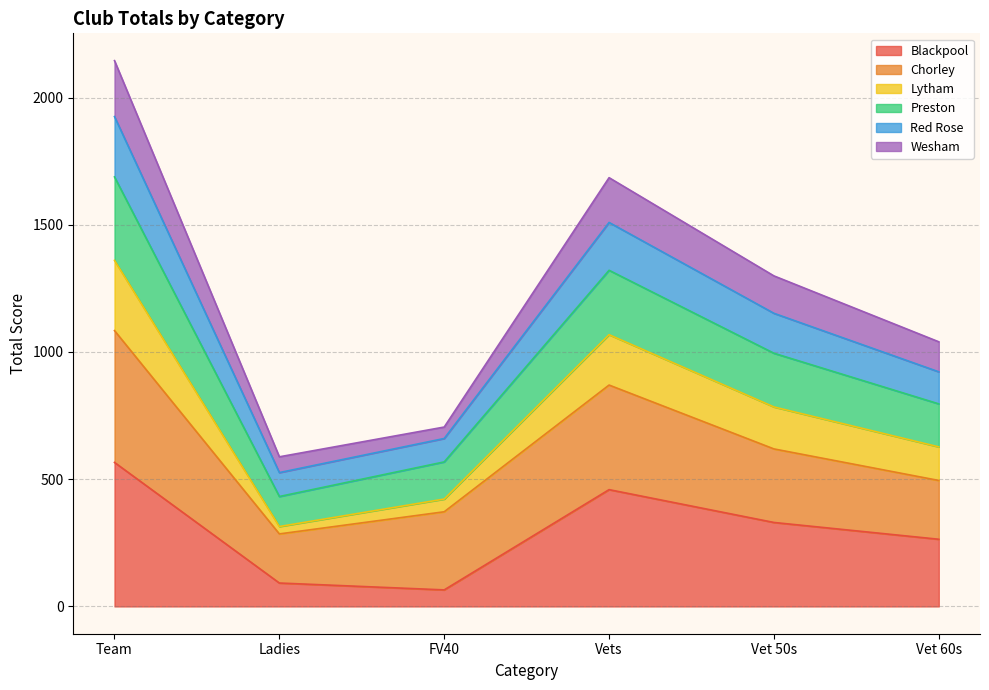

Read the Blackpool value at Vet 50s, to the nearest 50.

350